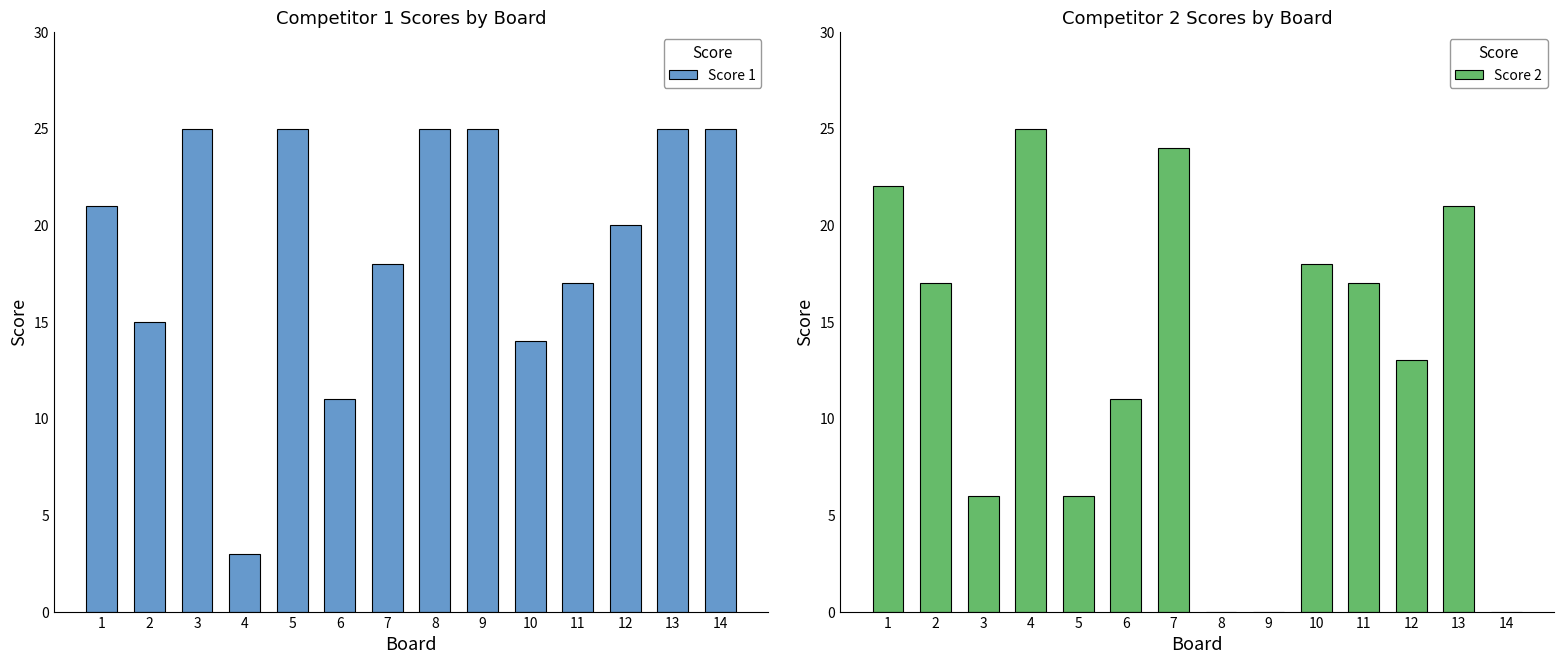

Reading left to right, what are all the values shown in this chart?

Score 1: 1=21	2=15	3=25	4=3	5=25	6=11	7=18	8=25	9=25	10=14	11=17	12=20	13=25	14=25
Score 2: 1=22	2=17	3=6	4=25	5=6	6=11	7=24	8=0	9=0	10=18	11=17	12=13	13=21	14=0